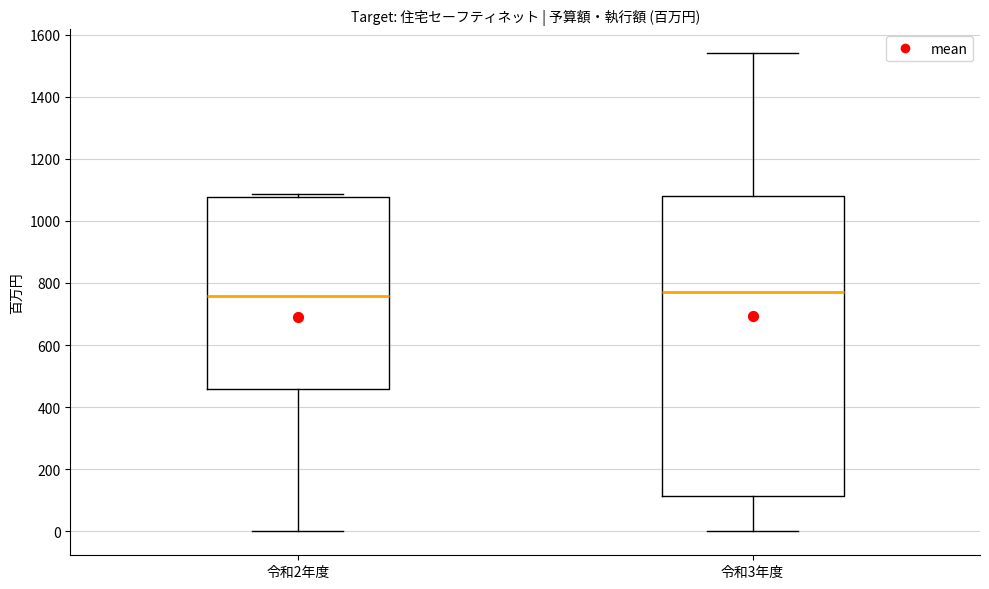

Reading left to right, transcribe this box plot: for each box, give where its median line is, the range the box spans, and where its two whiskers end, as read against the y-axis. The values are not printed on the chart, so give them approximately, as read against the axis.

令和2年度: median 760, box 460 to 1080, whiskers 0 to 1080 (just above the box's upper edge)
令和3年度: median 780, box 120 to 1080, whiskers 0 to 1540